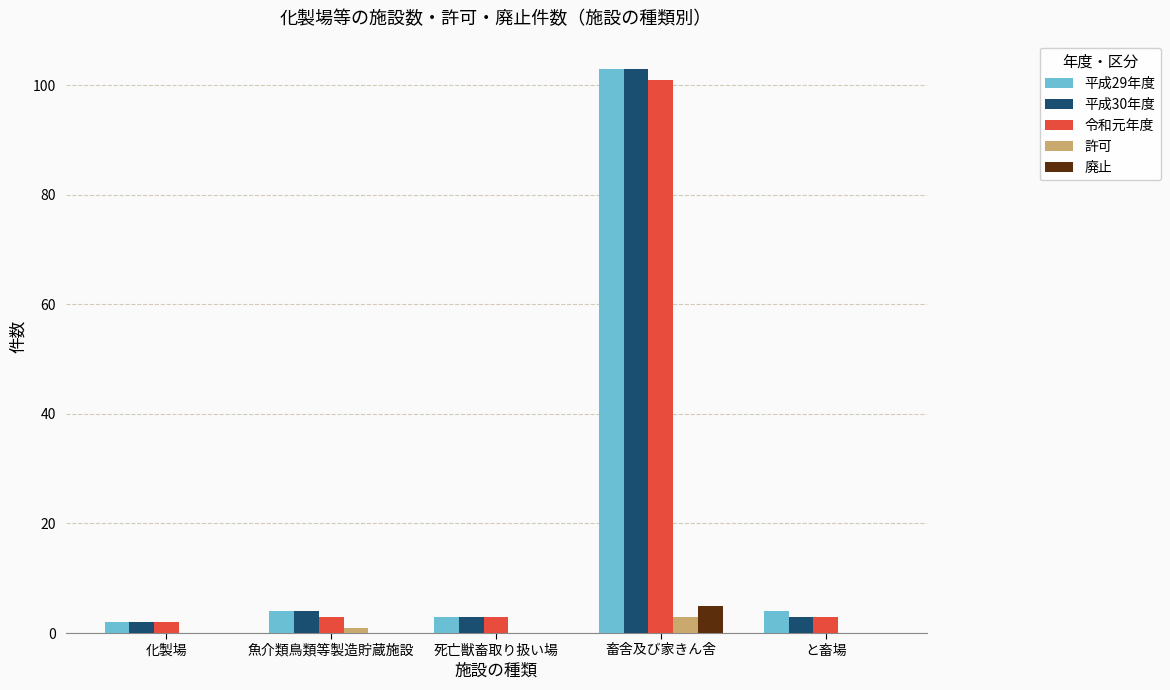

Is the value of 廃止 at 死亡獣畜取り扱い場 greater than the value of 平成30年度 at 畜舎及び家きん舎?

No